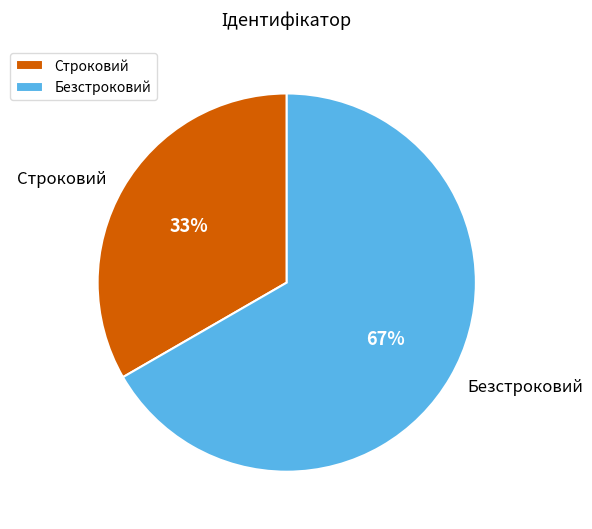

Rank the categories by value from lowest to highest.

Строковий, Безстроковий